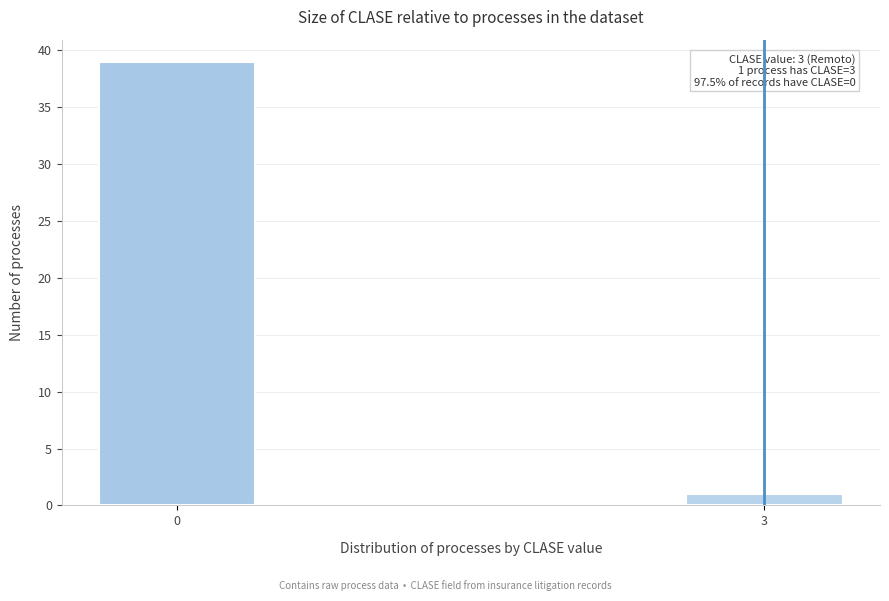

Reading left to right, transcribe all the data shown in this chart.

39	1